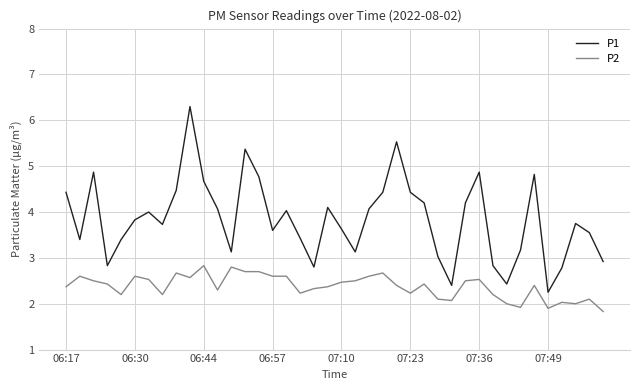

What is the difference between the maximum and minimum values in the P2 series?

1.0